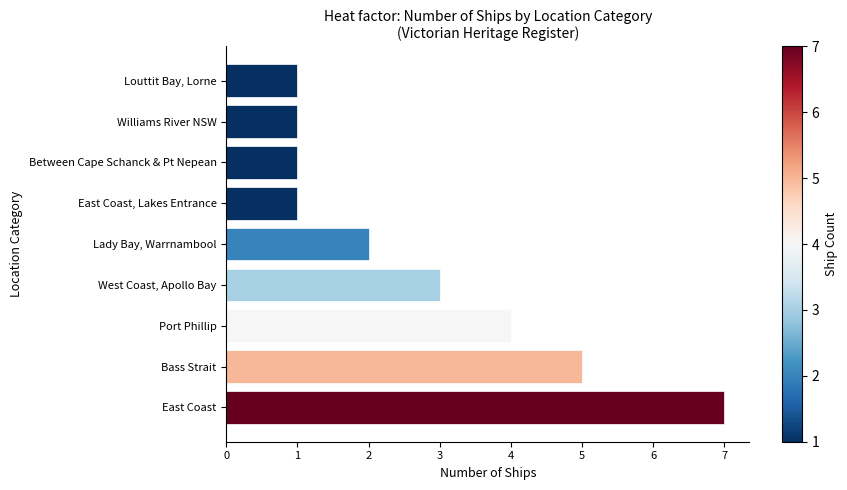

How many values are between 1 and 4?

7